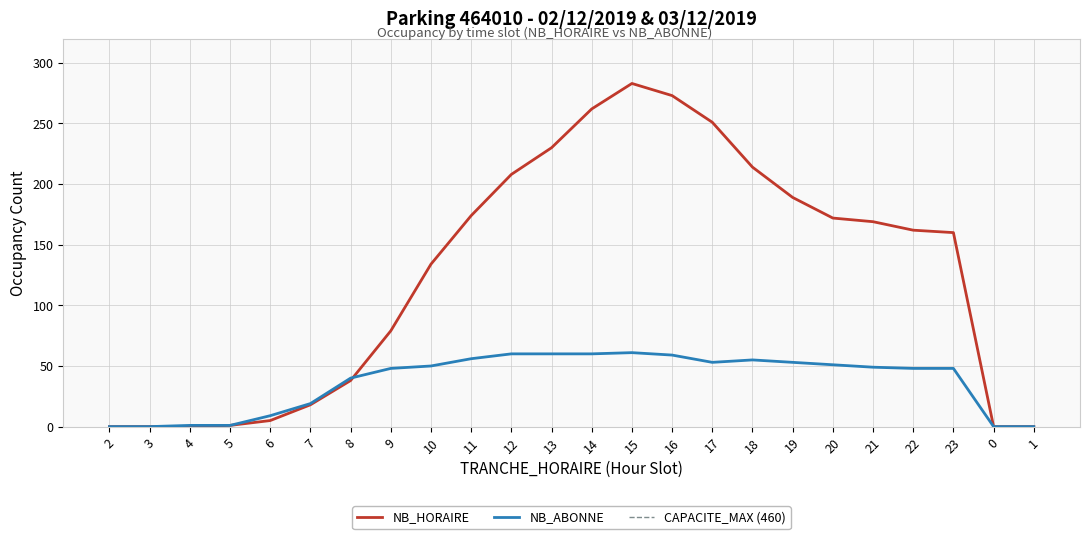

Which series has the largest total across all categories?

NB_HORAIRE